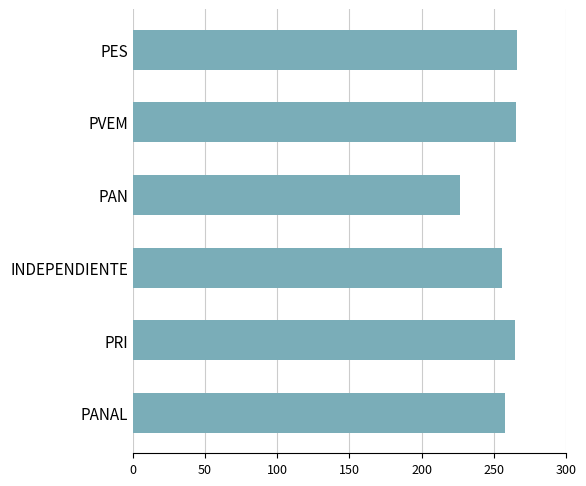

What is the minimum value shown in the chart?

226.5